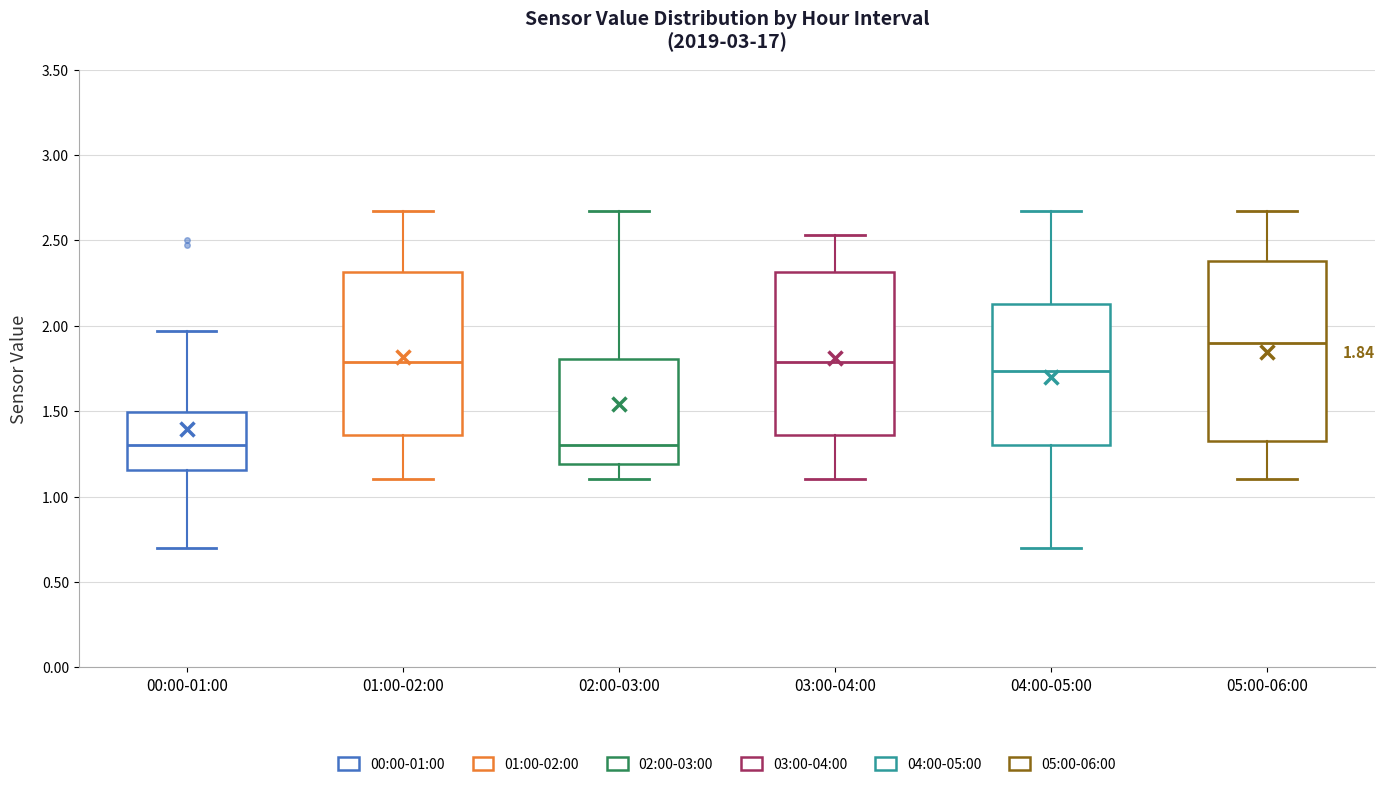

Which box has the highest median line?

05:00-06:00